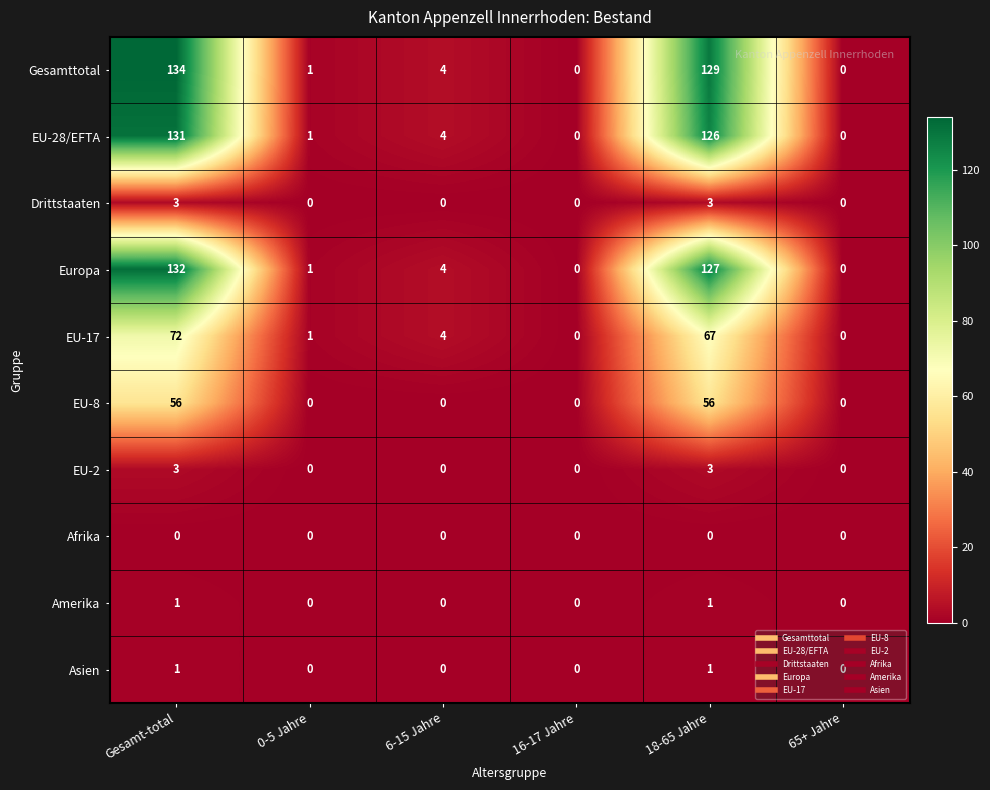

Which category has the highest value in the Europa series?

Gesamt-total